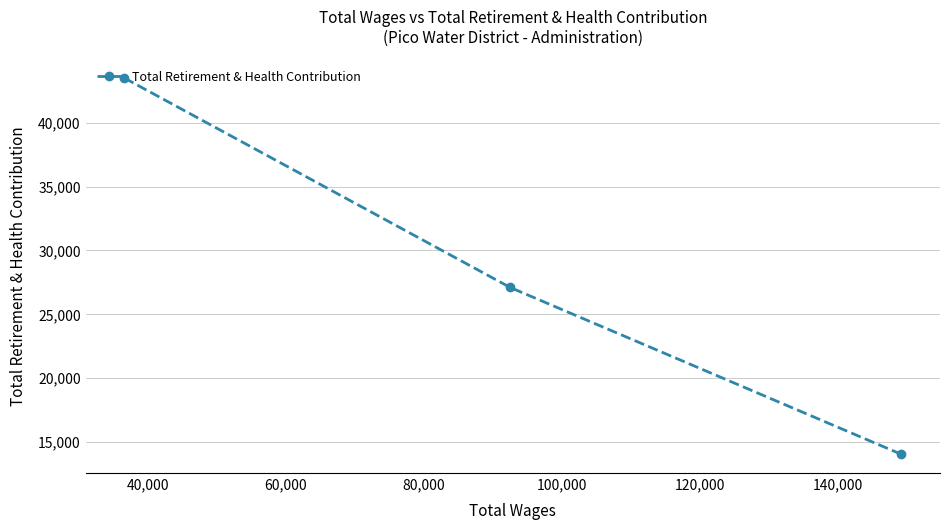

What is the difference between the maximum and minimum values?

29432